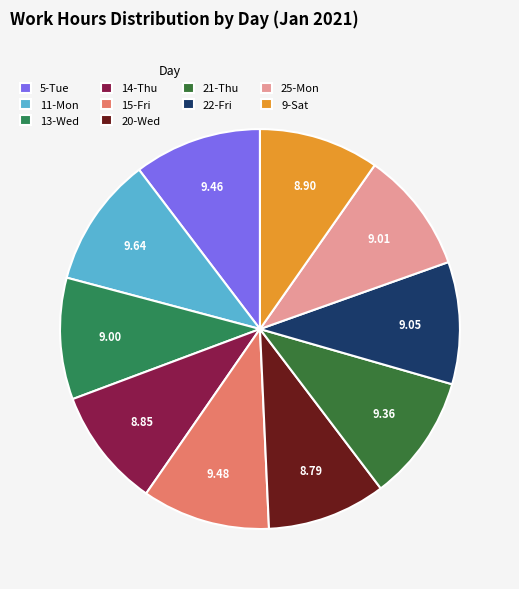

Count the number of slices in the pie.

10